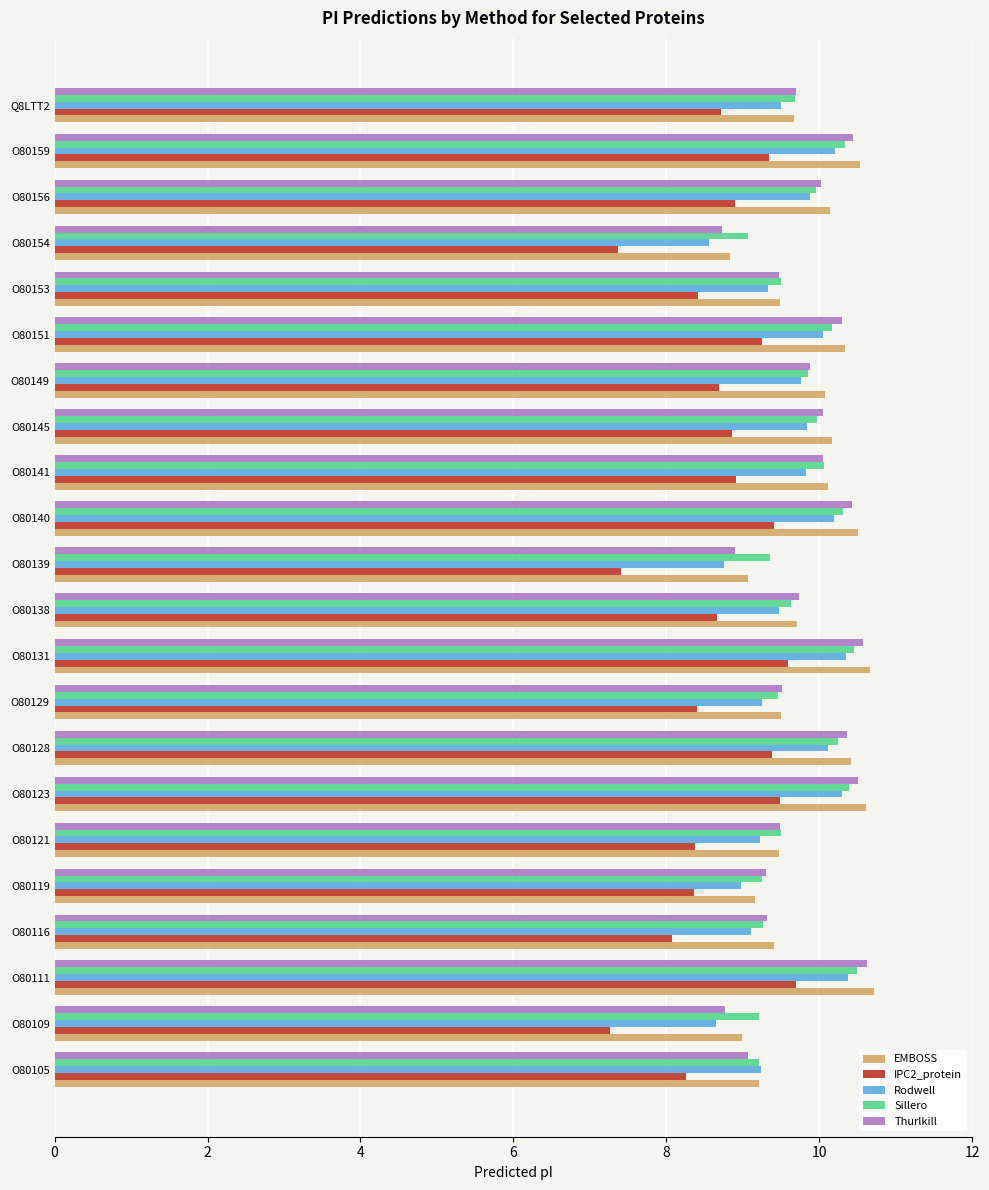

What is the sum of the EMBOSS values at O80131 and O80105?

19.9